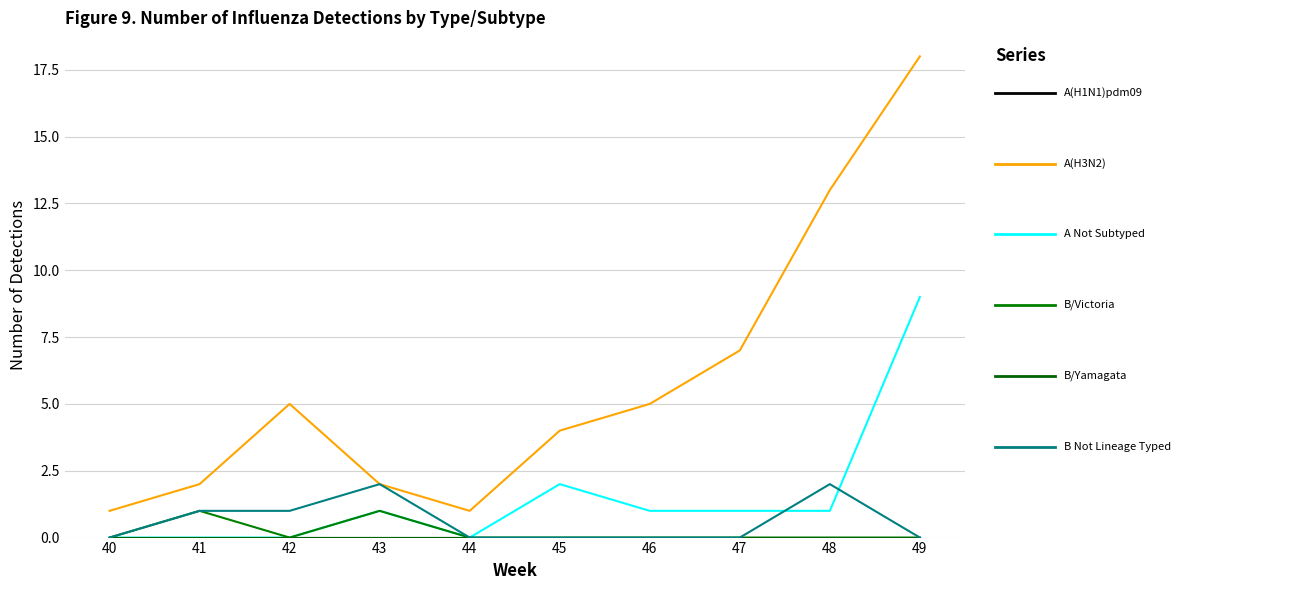

Is this an area chart (filled region under the line)?

No